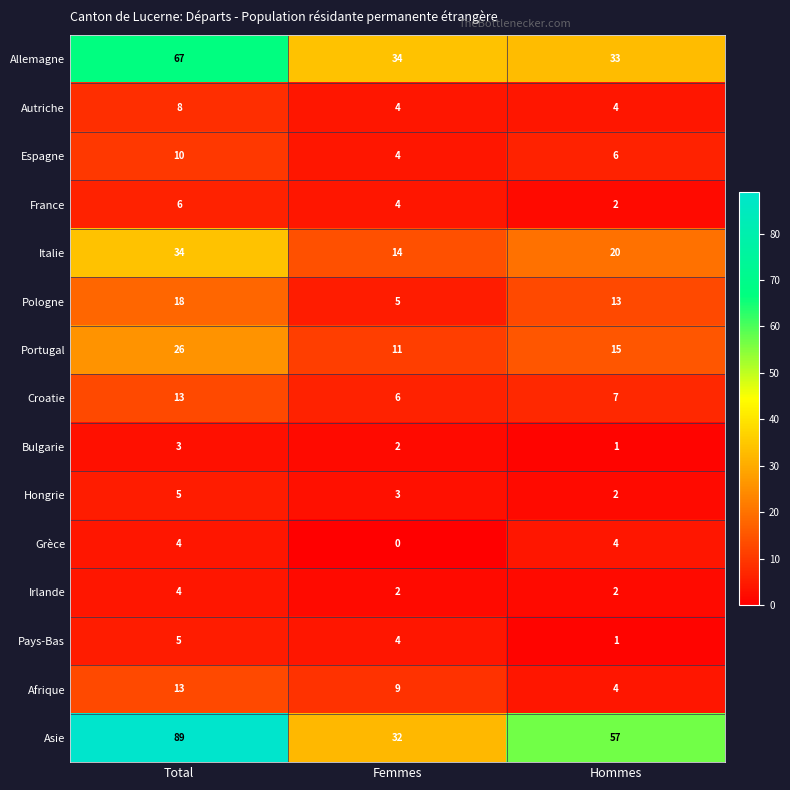

Which series has the largest range (max minus min)?

Asie